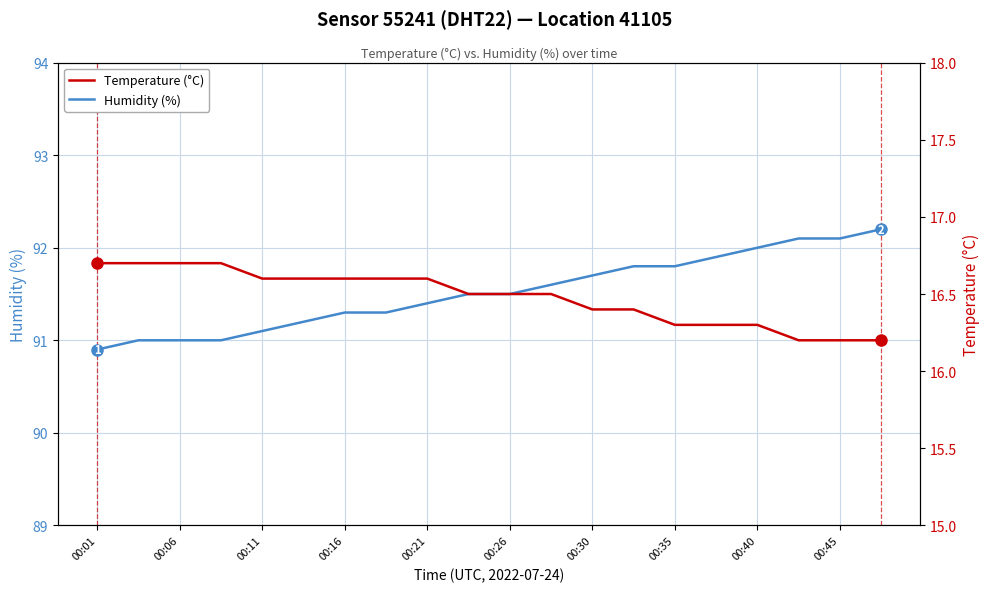

Which series has the largest range (max minus min)?

Humidity (%)